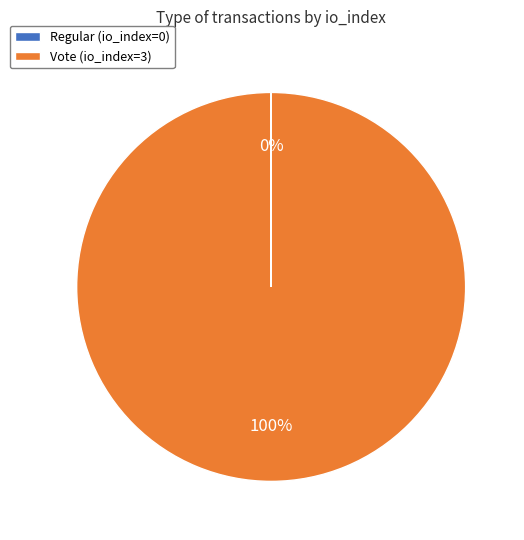

Which slice is the largest?

Vote (io_index=3)